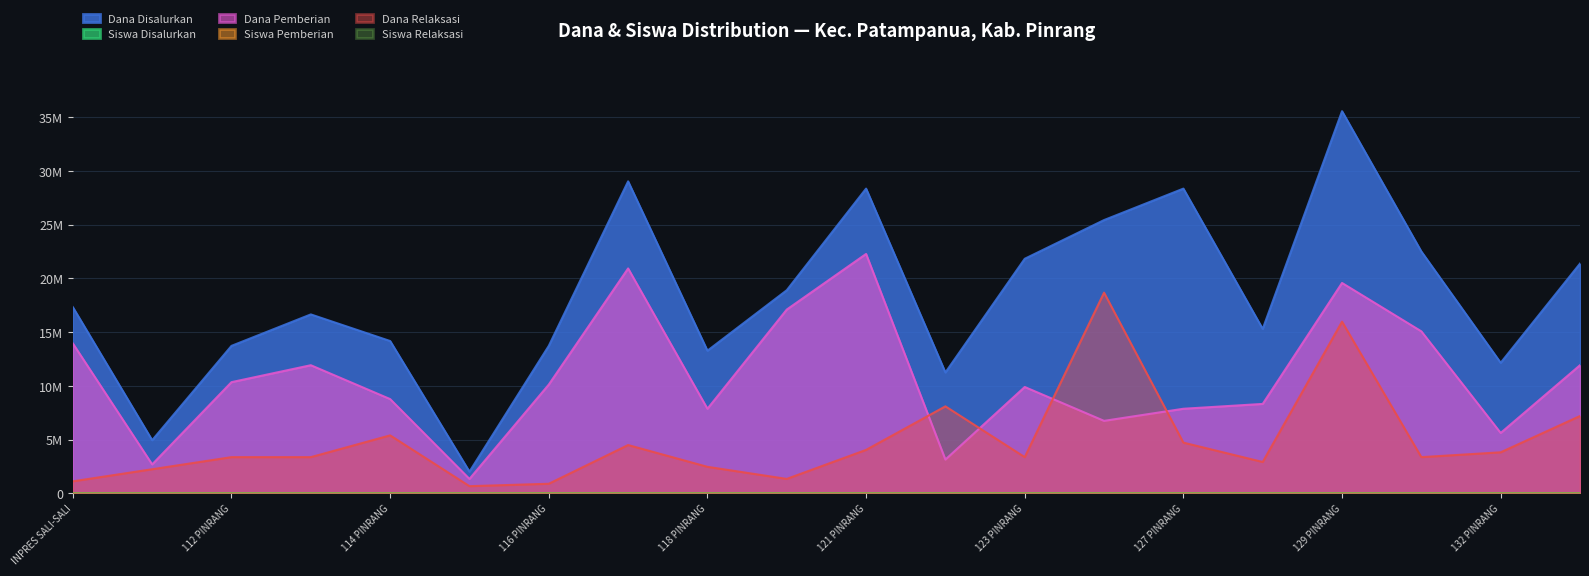

Does the chart display data point markers on the line(s)?

No